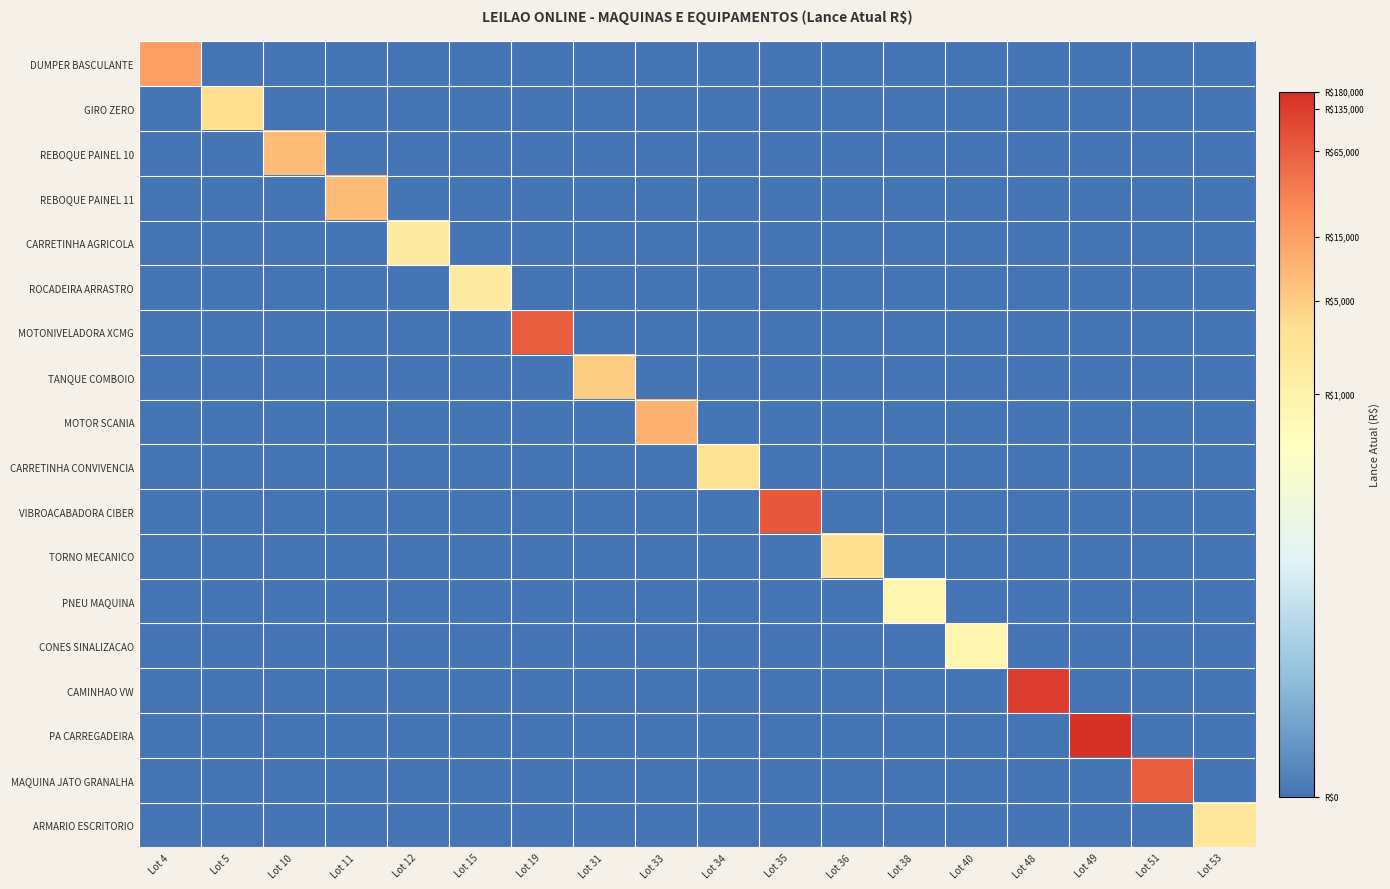

What is the difference between the highest and lowest values at Lot 4?

9.6